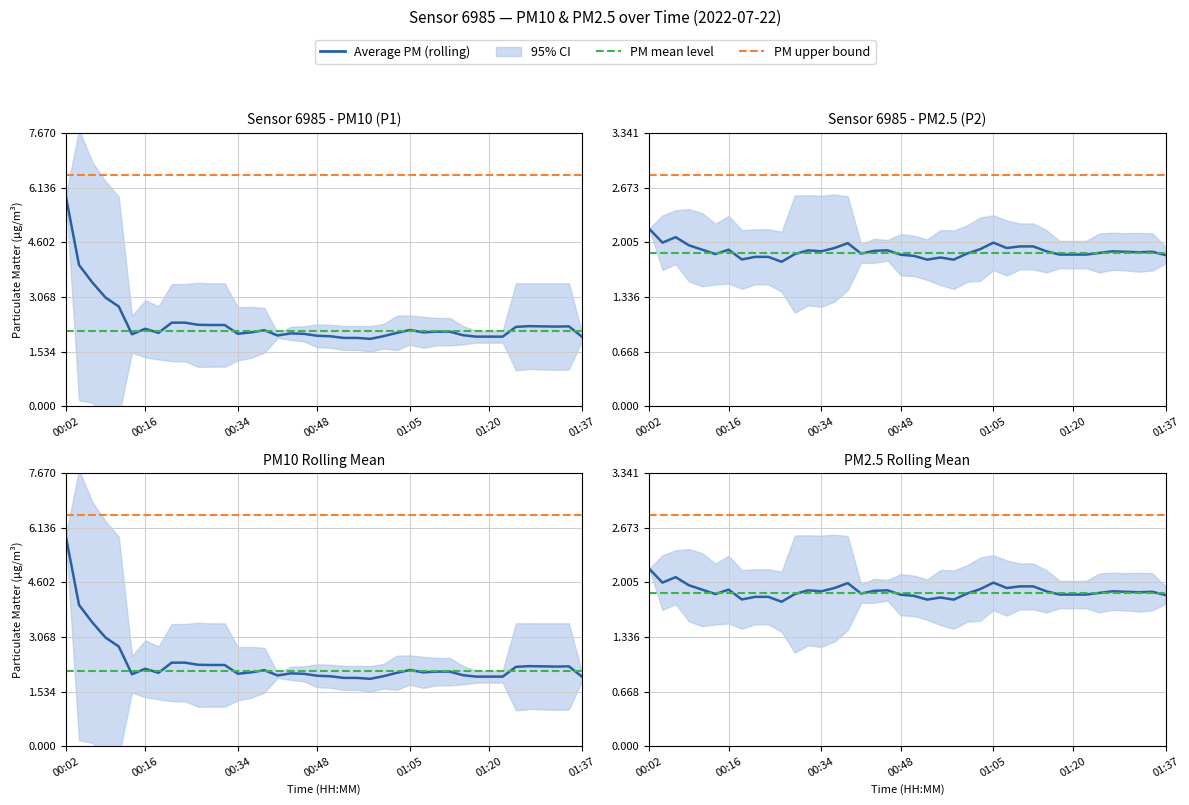

True or false: P2 has more than 0 points higher than both neighbors.

True